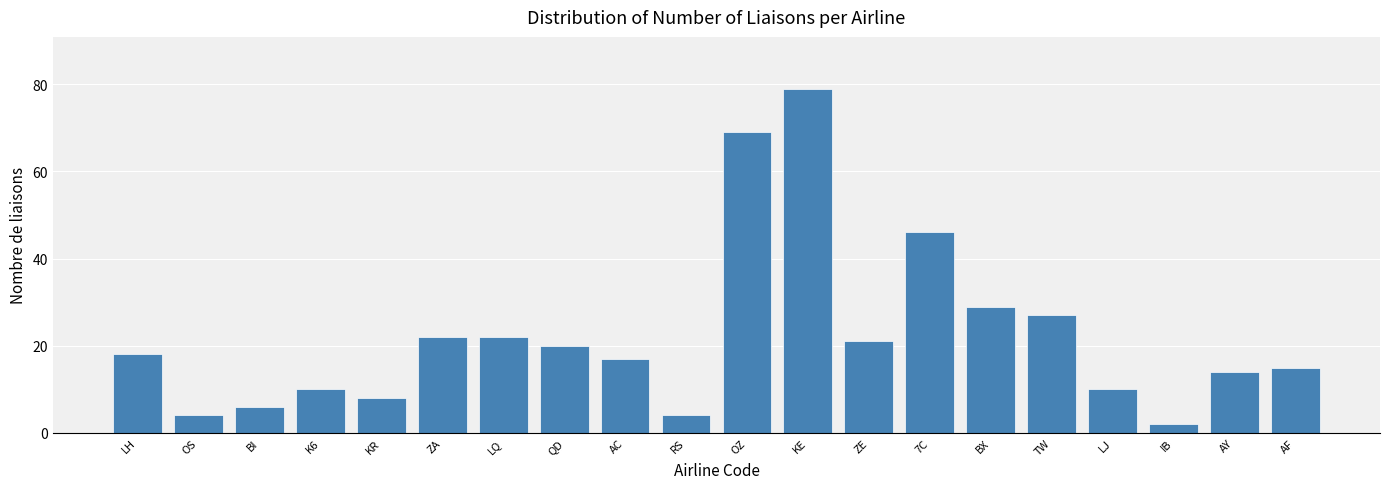

Reading left to right, extract all data points from this chart.

18	4	6	10	8	22	22	20	17	4	69	79	21	46	29	27	10	2	14	15